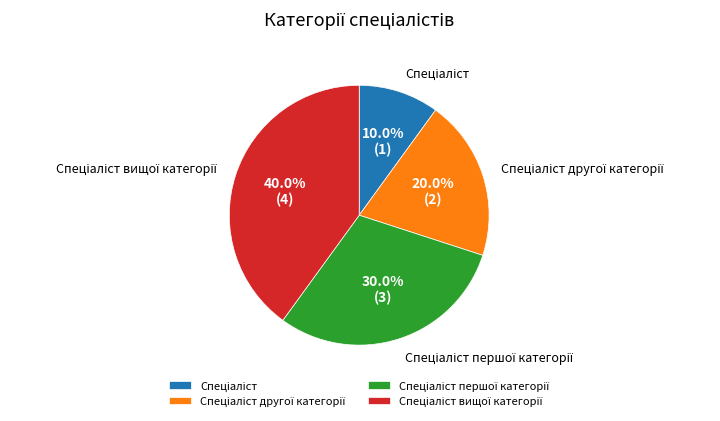

Does any single category account for the majority?

No